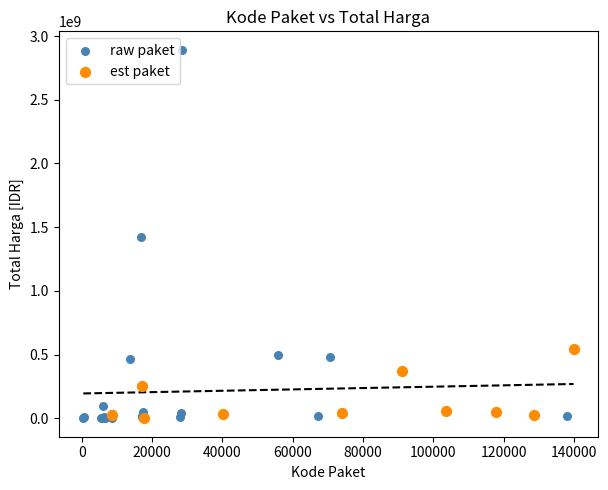

Which series reaches the maximum Y coordinate?

raw paket